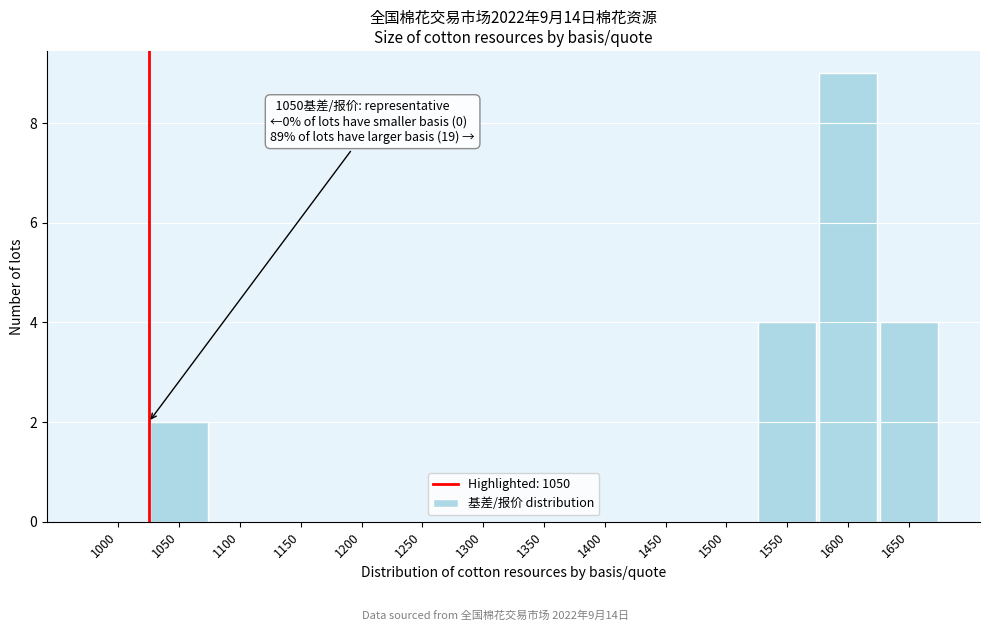

Reading left to right, what are all the values shown in this chart?

1000=0	1050=2	1100=0	1150=0	1200=0	1250=0	1300=0	1350=0	1400=0	1450=0	1500=0	1550=4	1600=9	1650=4